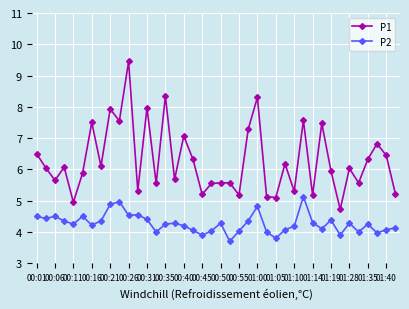

What is the value of the P1 point at the 6th from the left?

5.9